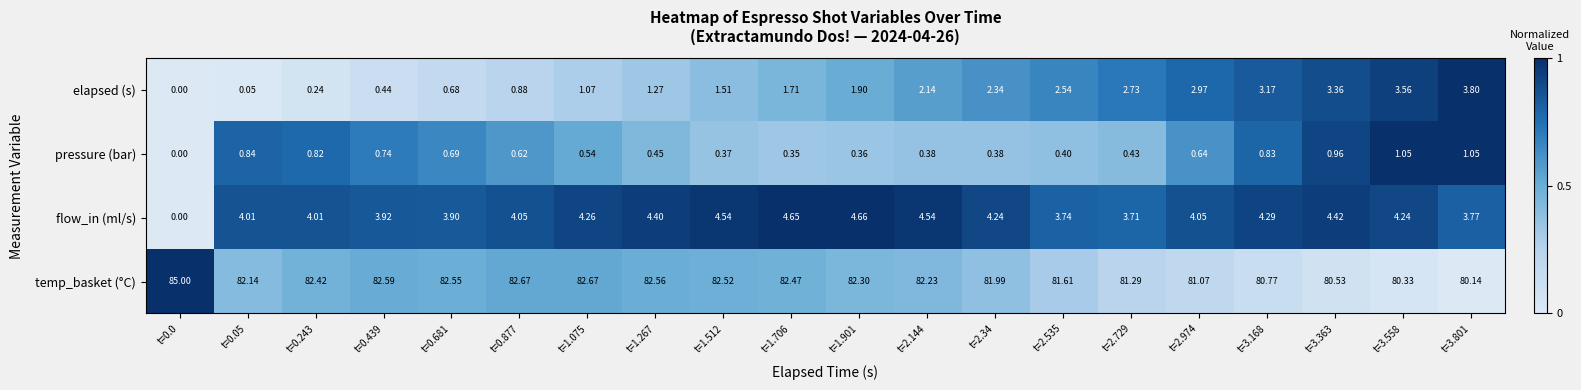

At how many categories does at least one series exceed 0?

20